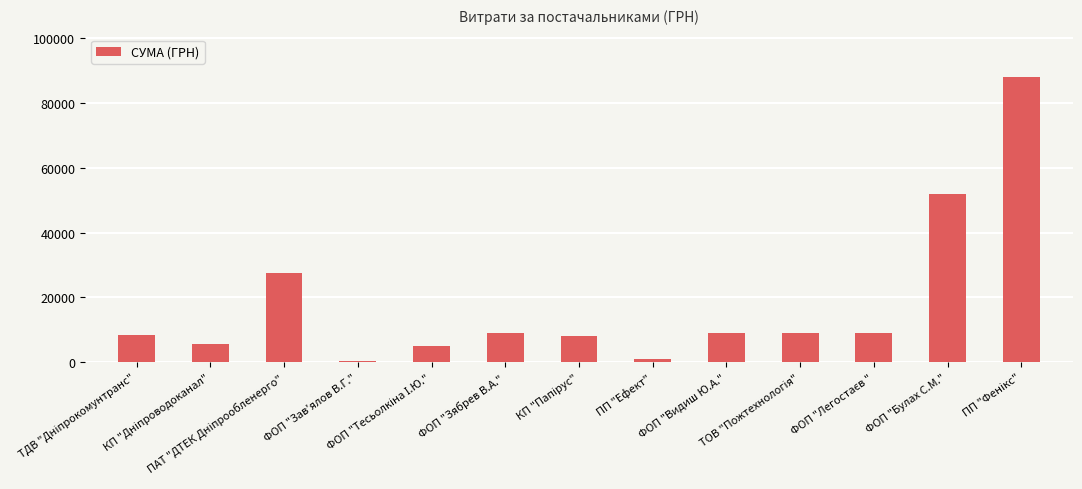

What is the sum of all values?

232400.1